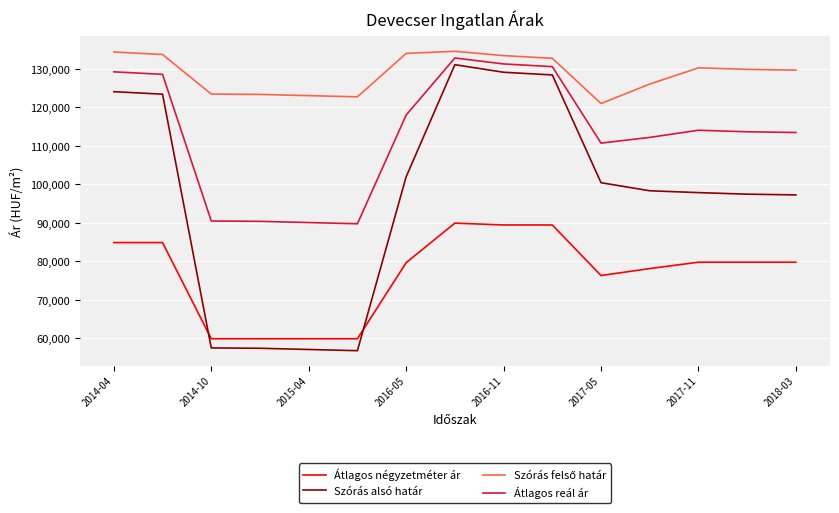

What is the greatest value displayed?

134603